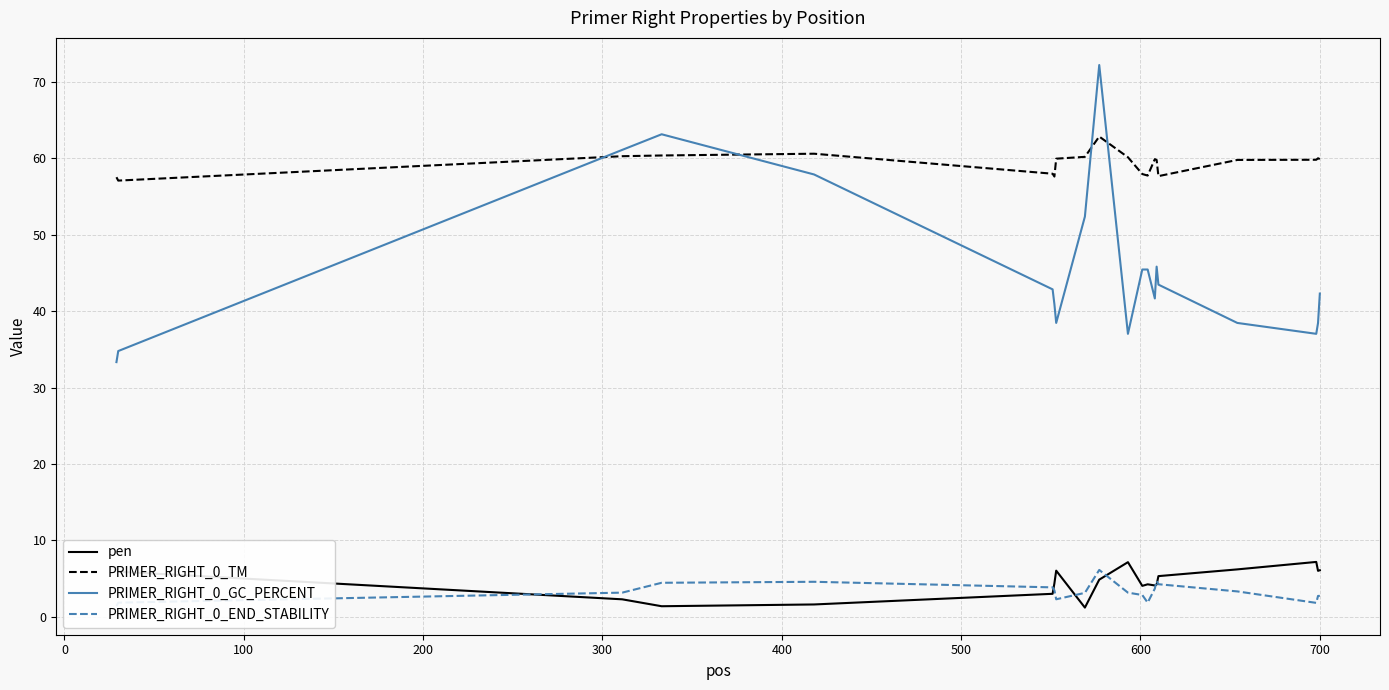

Reading left to right, extract all data points from this chart.

pen: 6.5	5.9	2.3	1.4	1.6	3.0	4.4	6.0	1.2	4.9	7.1	4.0	4.3	4.1	4.2	5.3	6.2	7.2	6.0	6.1
PRIMER_RIGHT_0_TM: 57.5	57.1	60.3	60.4	60.6	58.0	57.6	60.0	60.2	62.9	60.1	58.0	57.8	59.9	59.8	57.7	59.8	59.8	60.0	59.9
PRIMER_RIGHT_0_GC_PERCENT: 33.3	34.8	61.1	63.2	57.9	42.9	40.9	38.5	52.4	72.2	37.0	45.5	45.5	41.7	45.8	43.5	38.5	37.0	38.5	42.3
PRIMER_RIGHT_0_END_STABILITY: 1.4	1.9	3.2	4.5	4.6	3.9	3.5	2.3	3.1	6.1	3.2	2.9	1.9	3.7	4.7	4.3	3.3	1.8	2.7	2.7